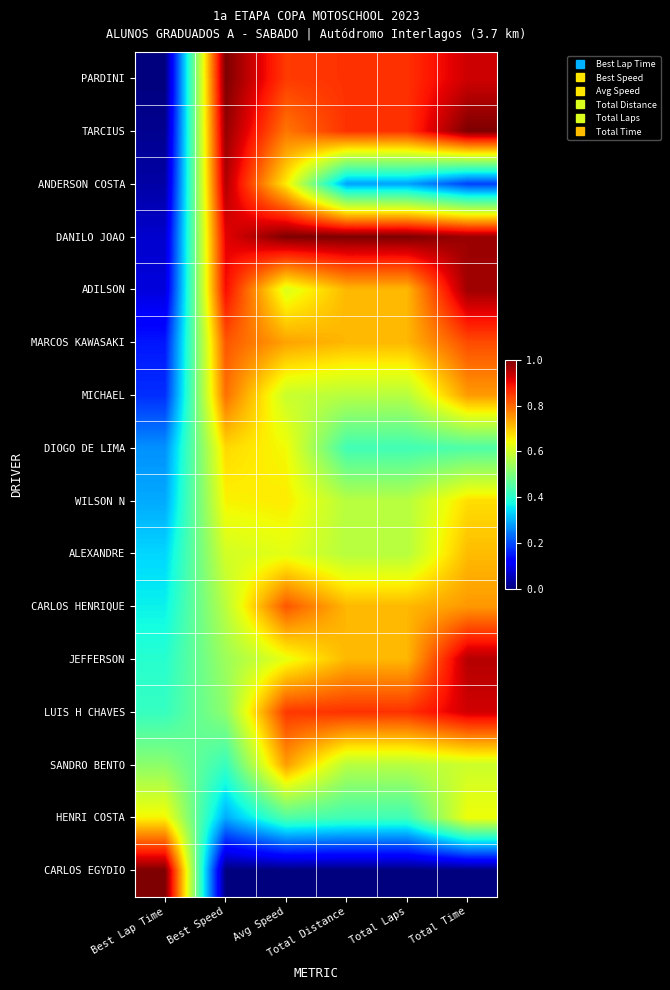

At how many categories does at least one series exceed 0?

6